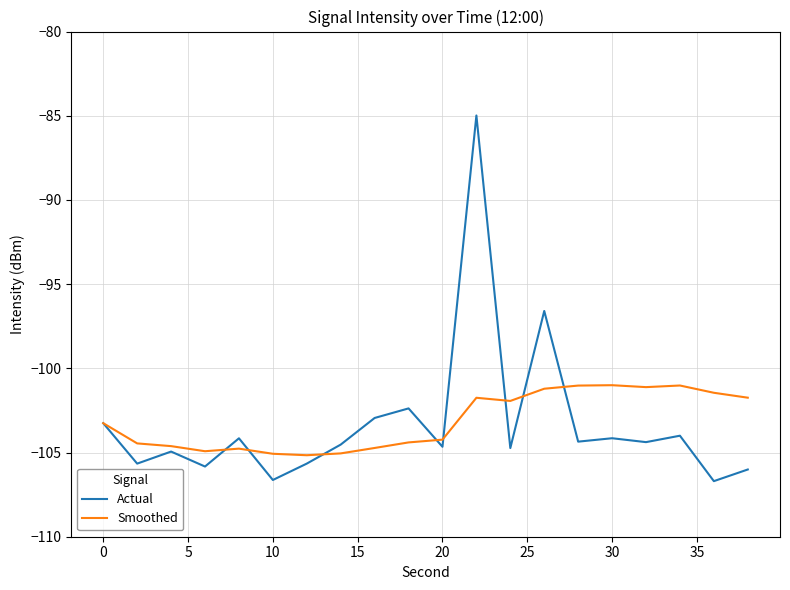

What is the smallest value displayed?

-106.7